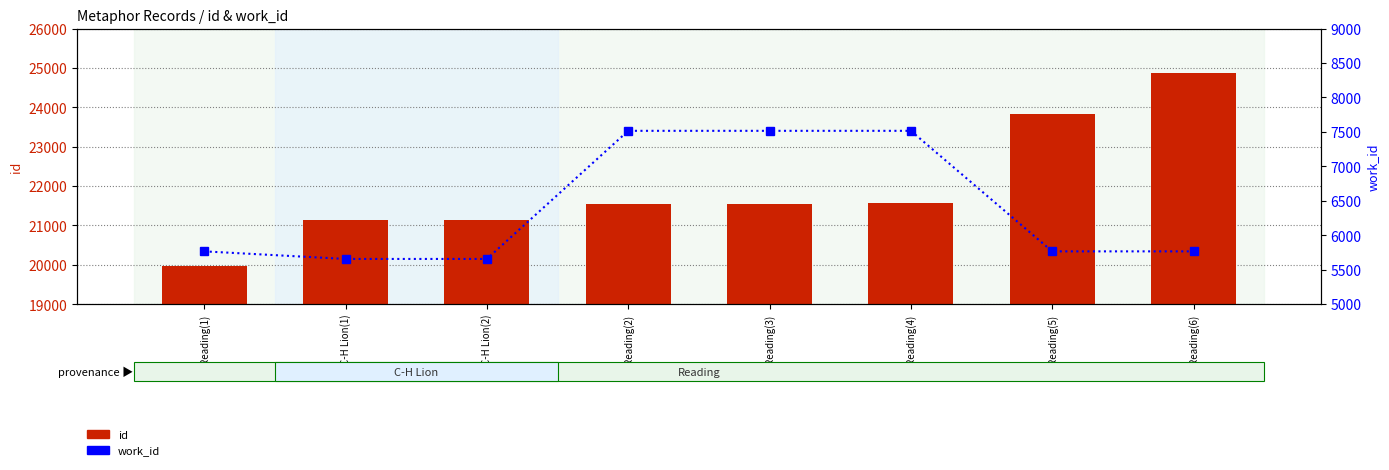

Which label corresponds to the largest value in the chart?

Reading(6)